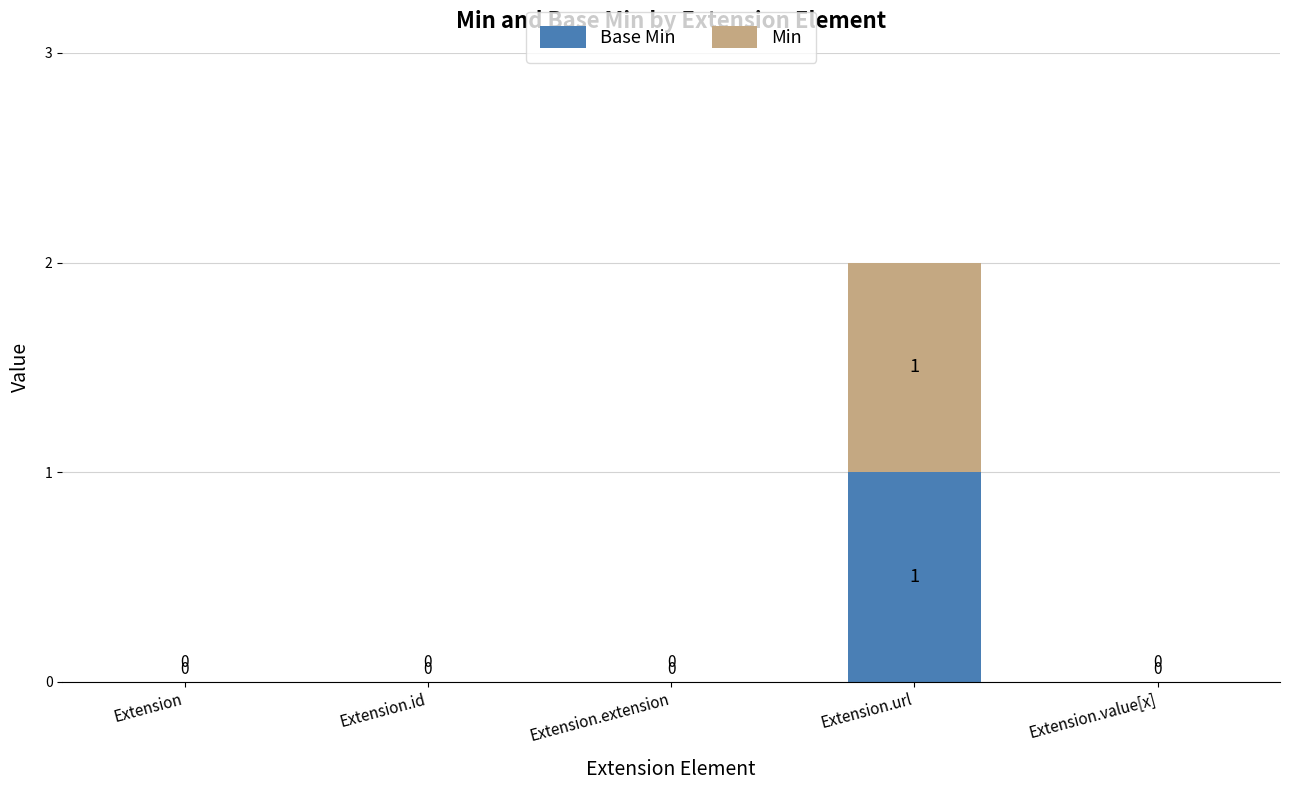

How many categories are shown in the chart?

5